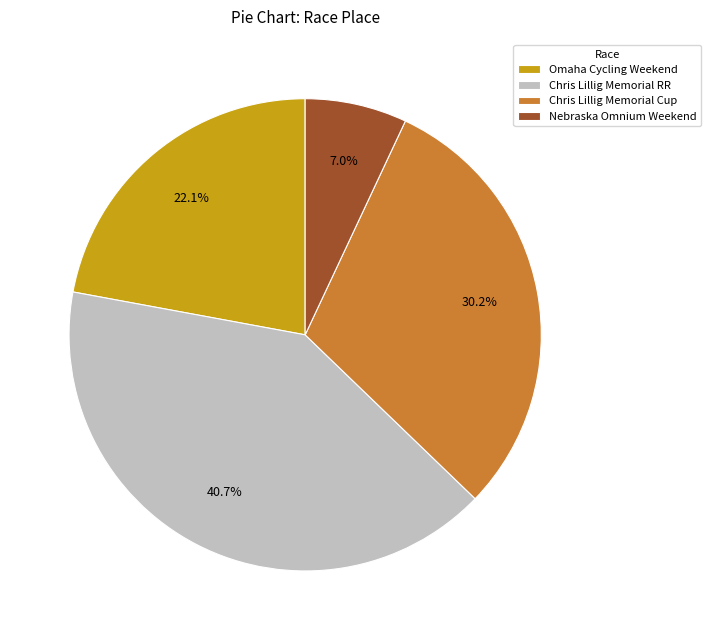

Rank the categories by value from lowest to highest.

Nebraska Omnium Weekend, Omaha Cycling Weekend, Chris Lillig Memorial Cup, Chris Lillig Memorial RR